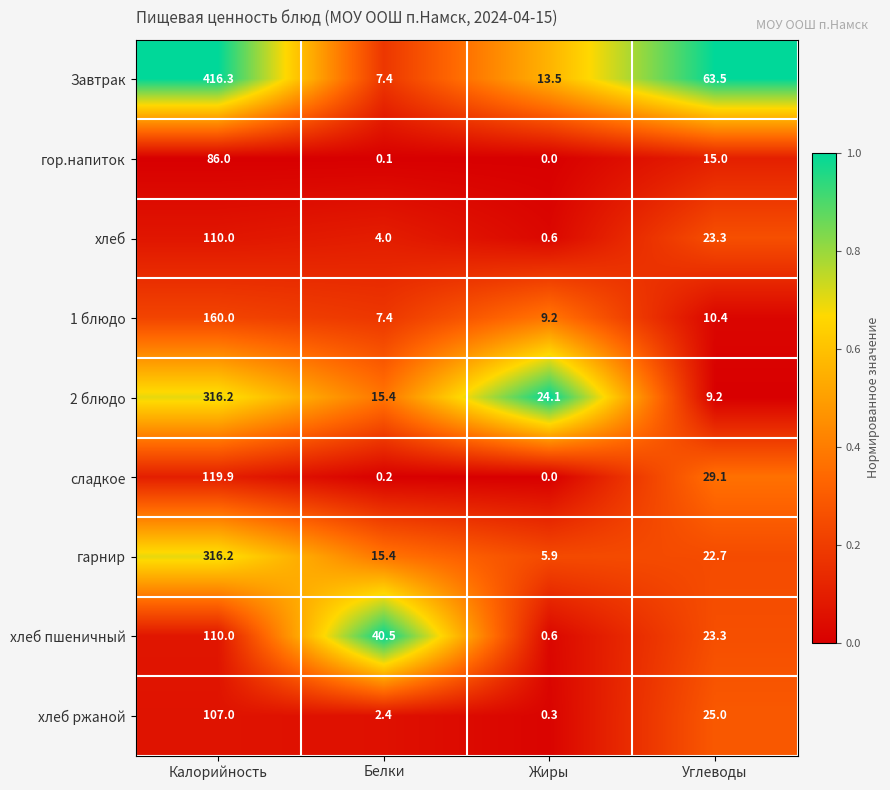

Is it true that хлеб пшеничный equals 14.6 at Углеводы?

False